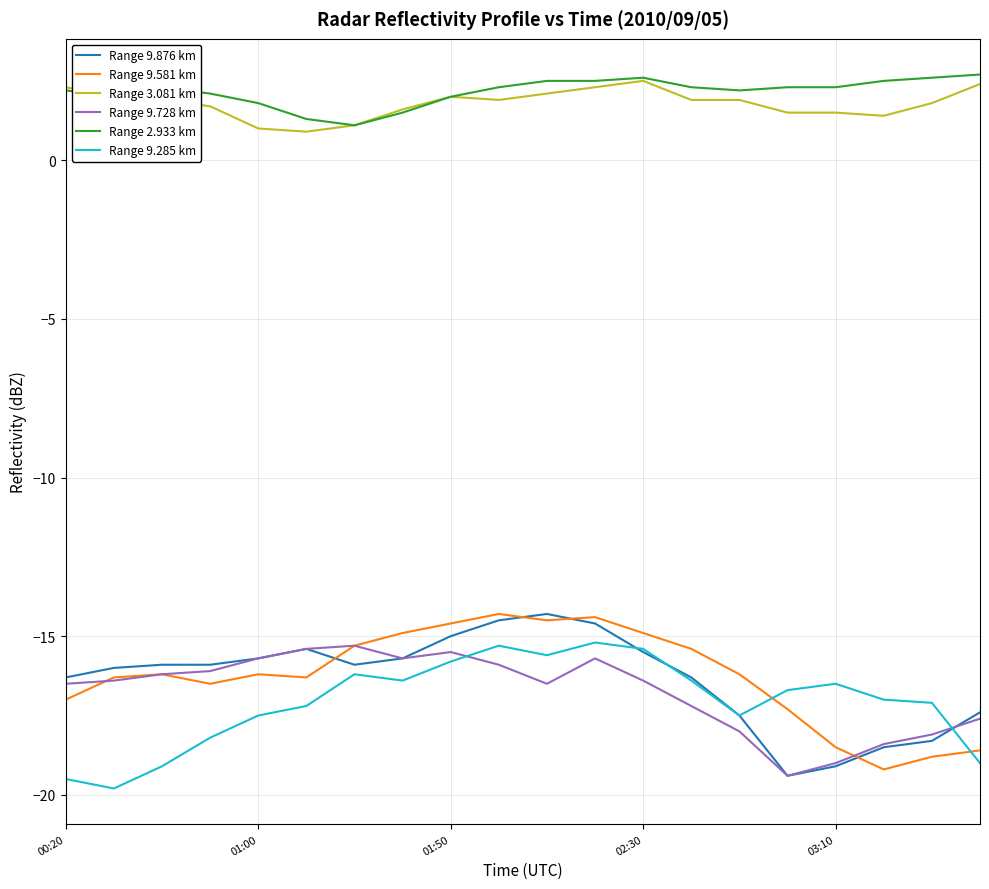

What is the difference between the maximum and second lowest values in the Range 9.581 km series?

4.5